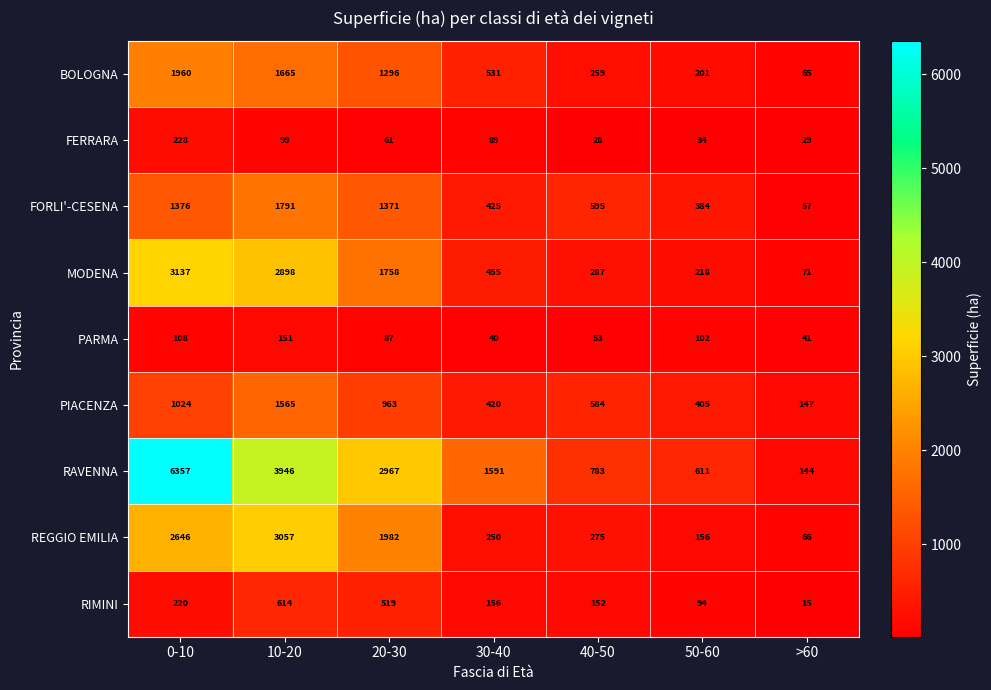

Which series has the largest total across all categories?

RAVENNA